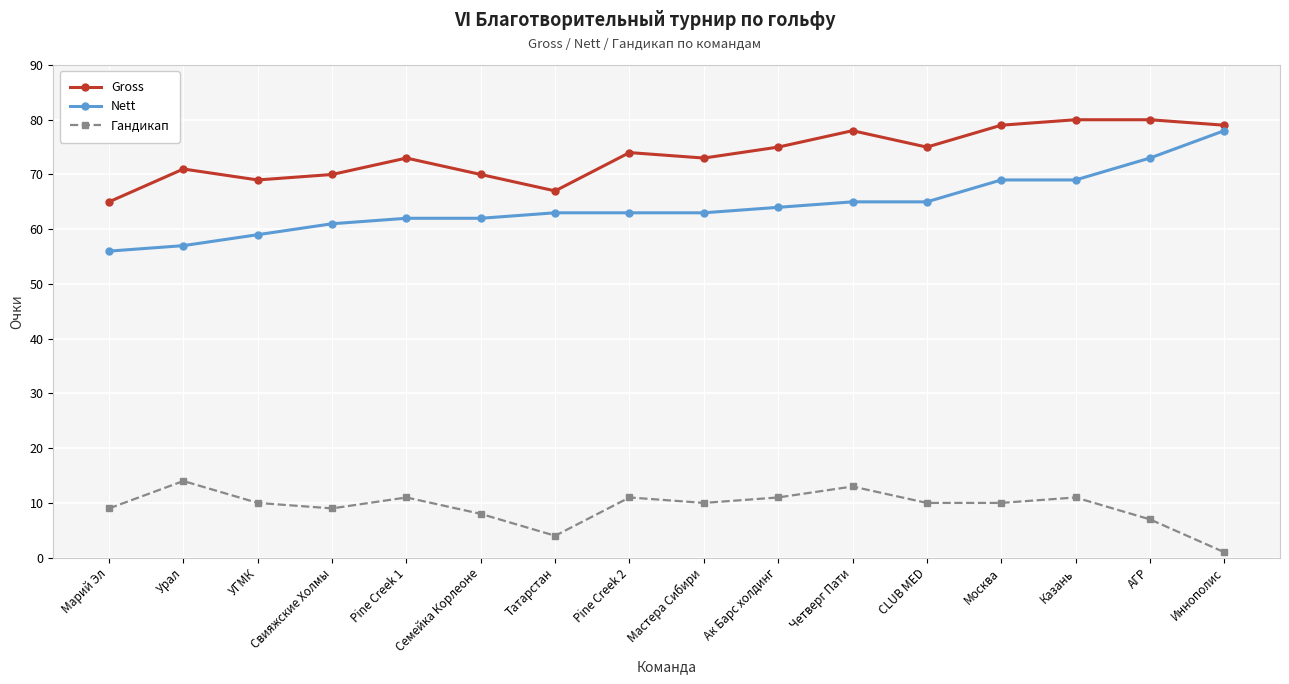

What is the label of the 1st point from the right?

Иннополис